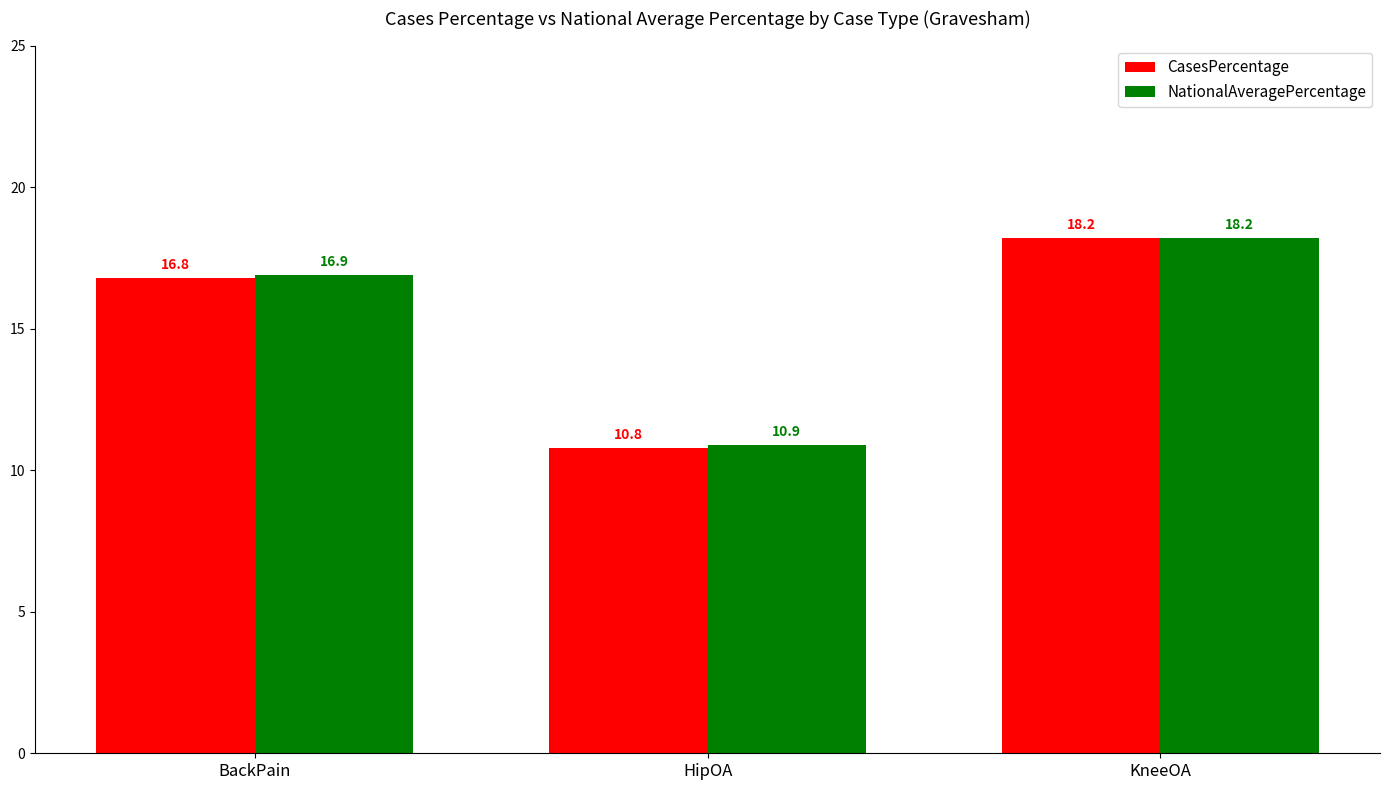

What is the smallest value displayed?

10.8